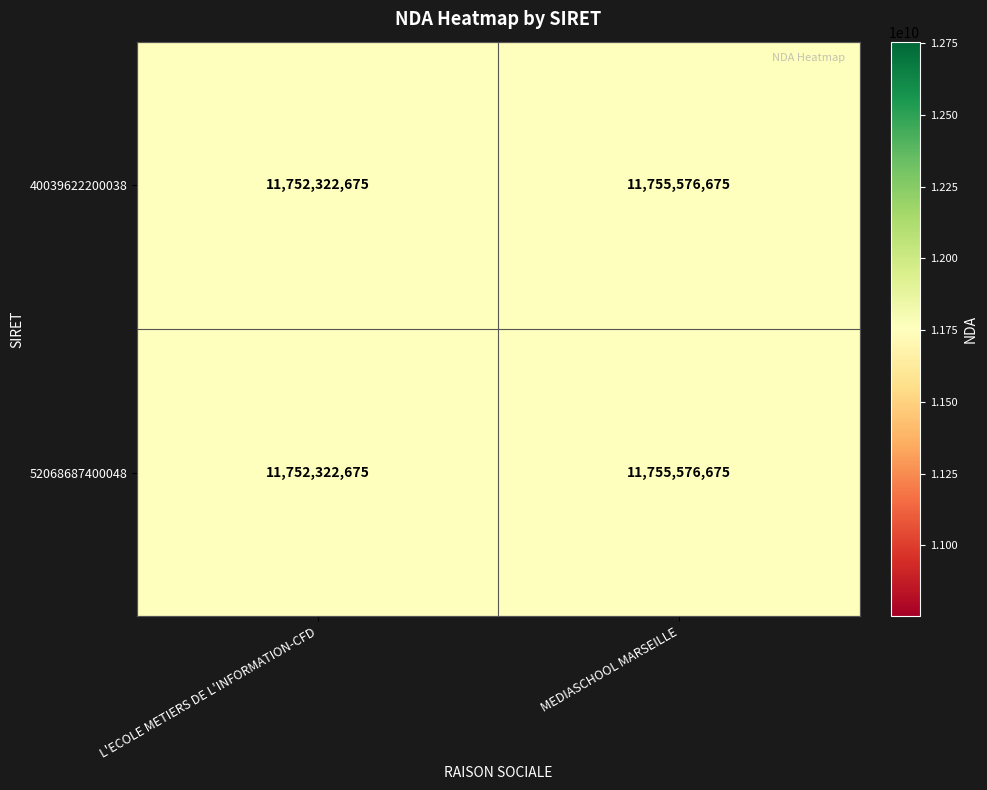

Where is 52068687400048 nearest to the value 11753949675?

L'ECOLE METIERS DE L'INFORMATION-CFD